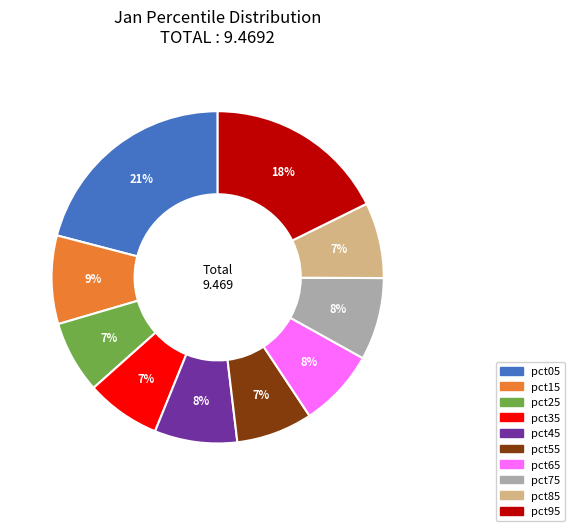

Do pct05 and pct35 together represent more than half of the pie?

No